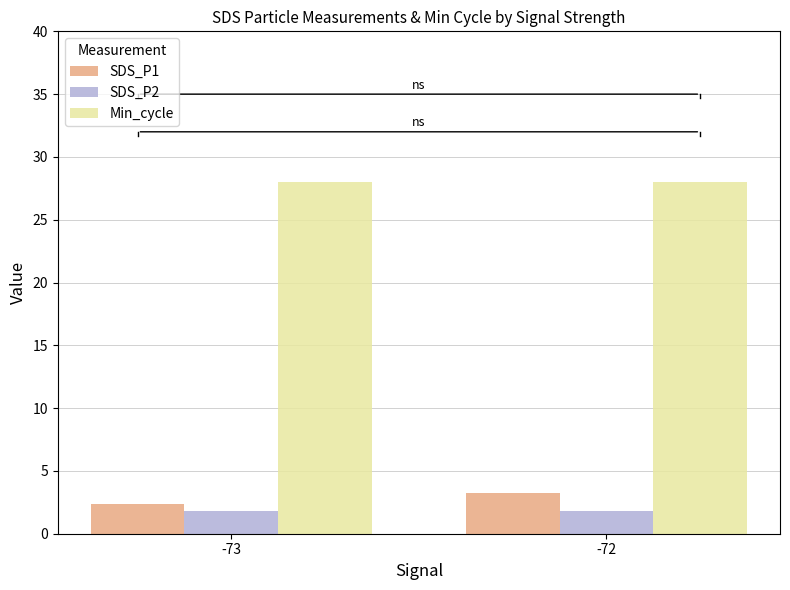

What is the average value of the SDS_P2 series?

1.8